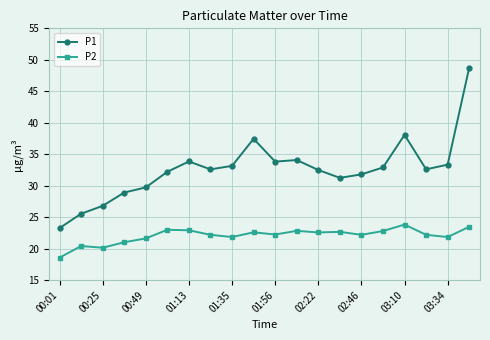

What is the value of the P2 point at the 14th from the left?

22.7